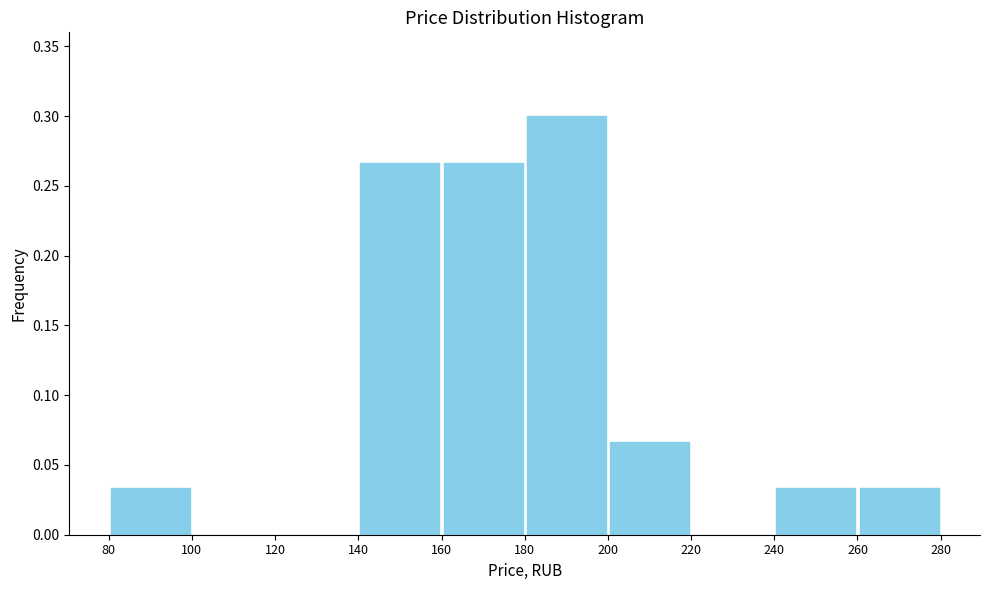

Which range on the x-axis has the tallest bar?

180 to 200